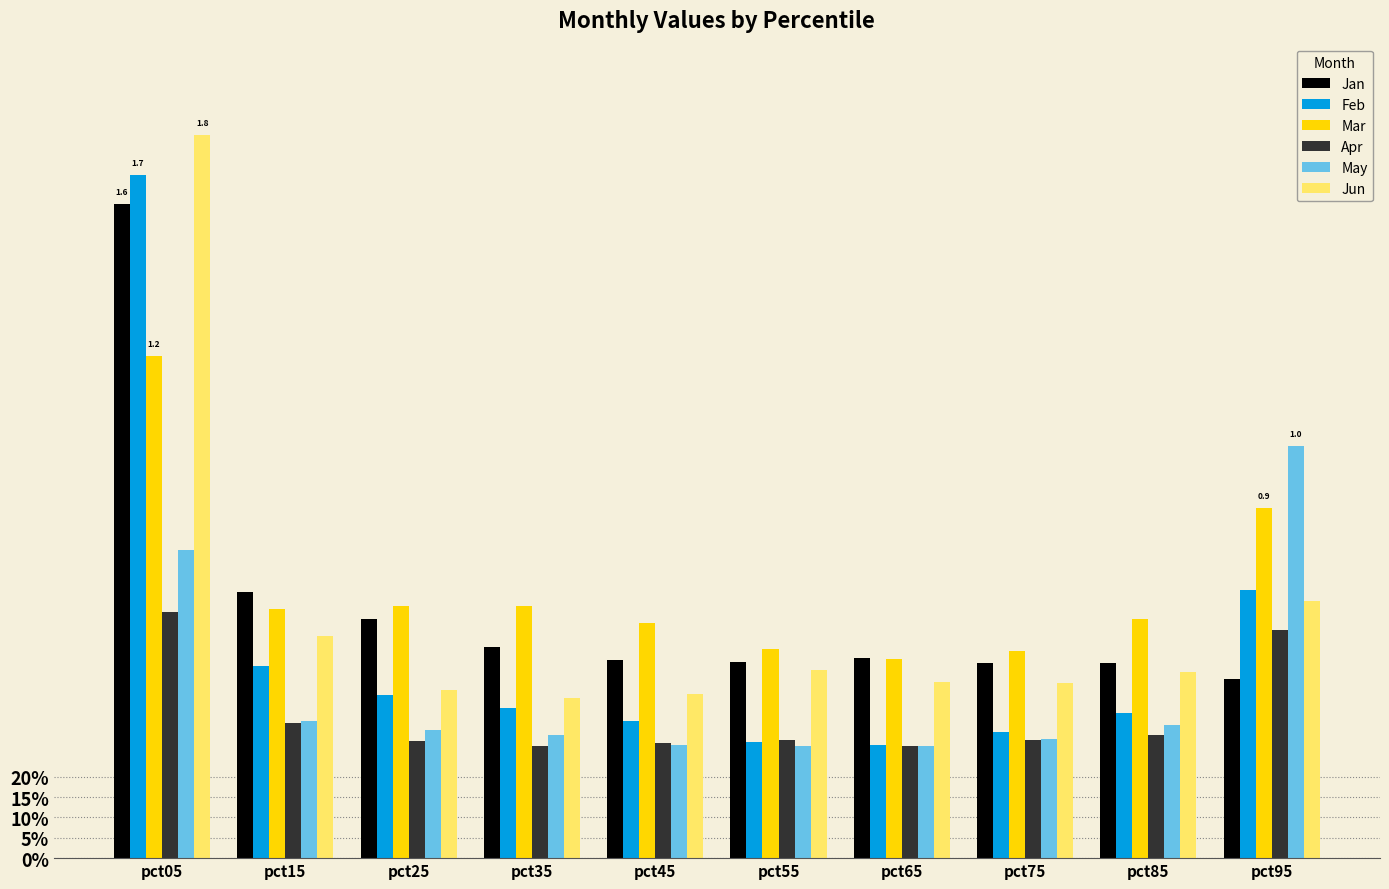

At which label is Apr closest to 0?

pct65